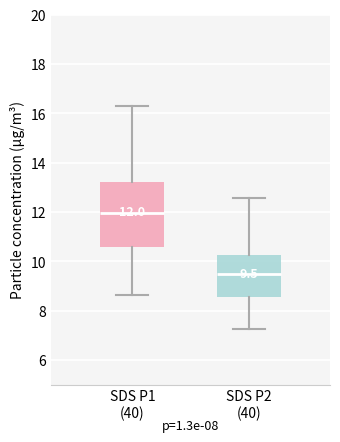

Which box is the tallest, from its lower edge to its upper edge?

SDS P1 (40)